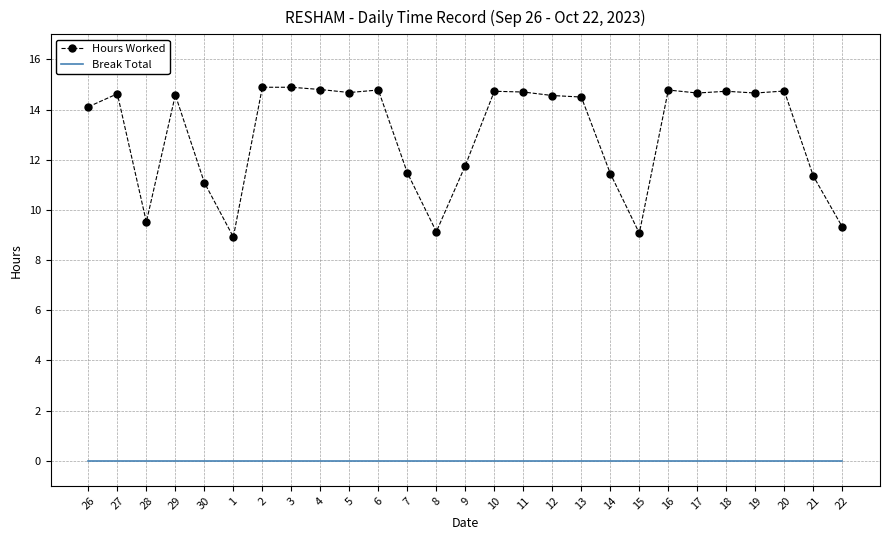

True or false: Hours Worked and Break Total intersect in this chart.

False